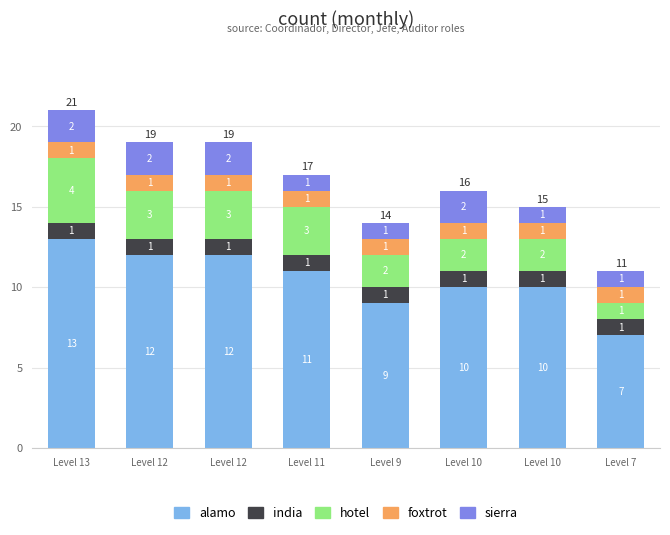

How many values in the alamo series are below 11?

4